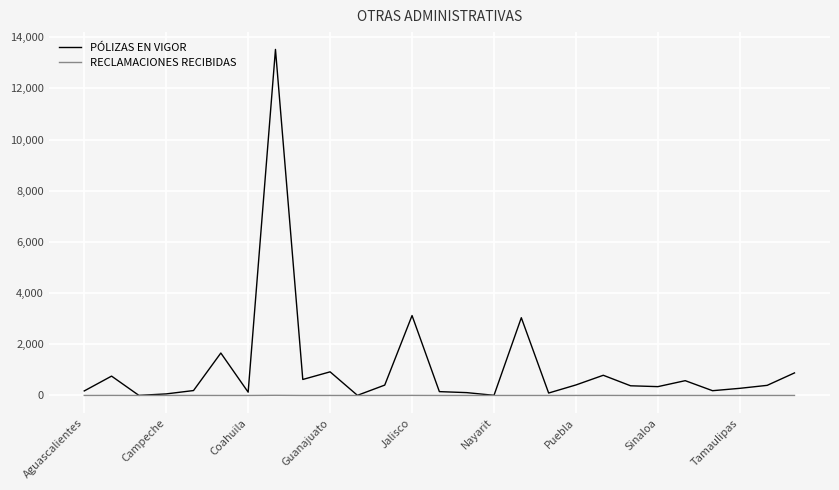

What are all the series names shown in the legend?

PÓLIZAS EN VIGOR, RECLAMACIONES RECIBIDAS